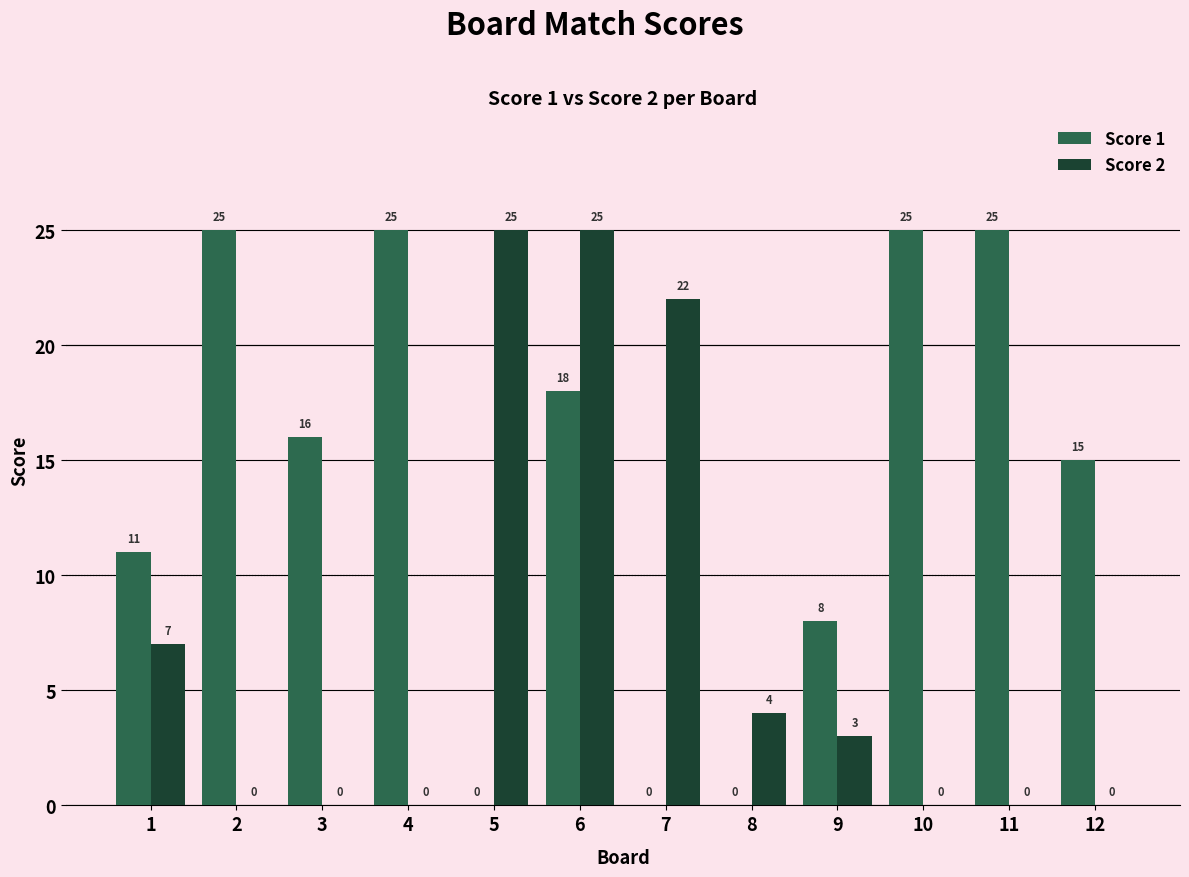

Are the bars horizontal?

No